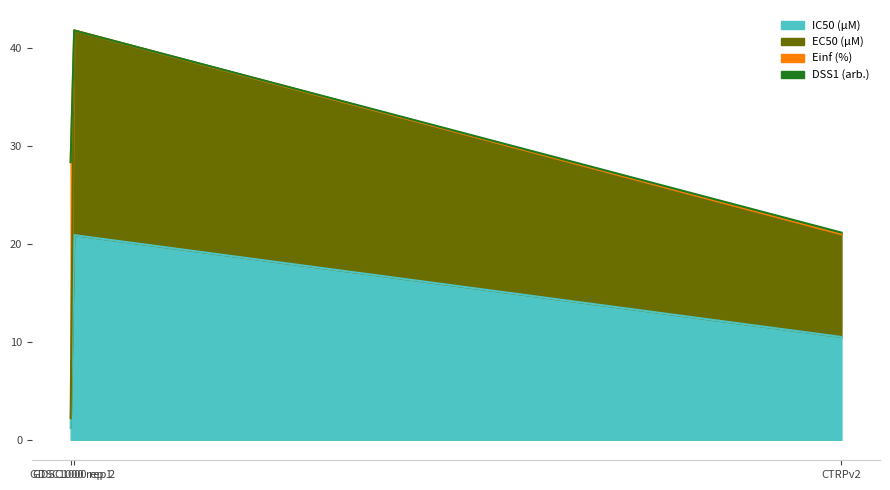

Is it true that EC50 (µM) equals 41.8 at GDSC1000 rep 2?

True